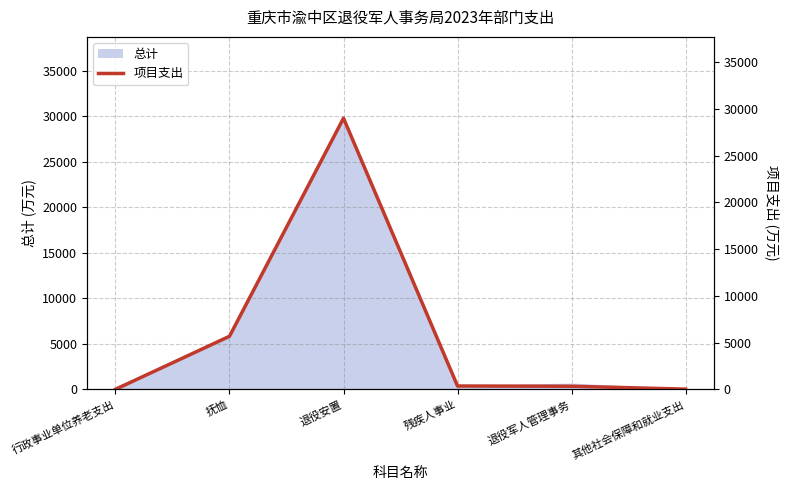

What position from the right is 抚恤?

5